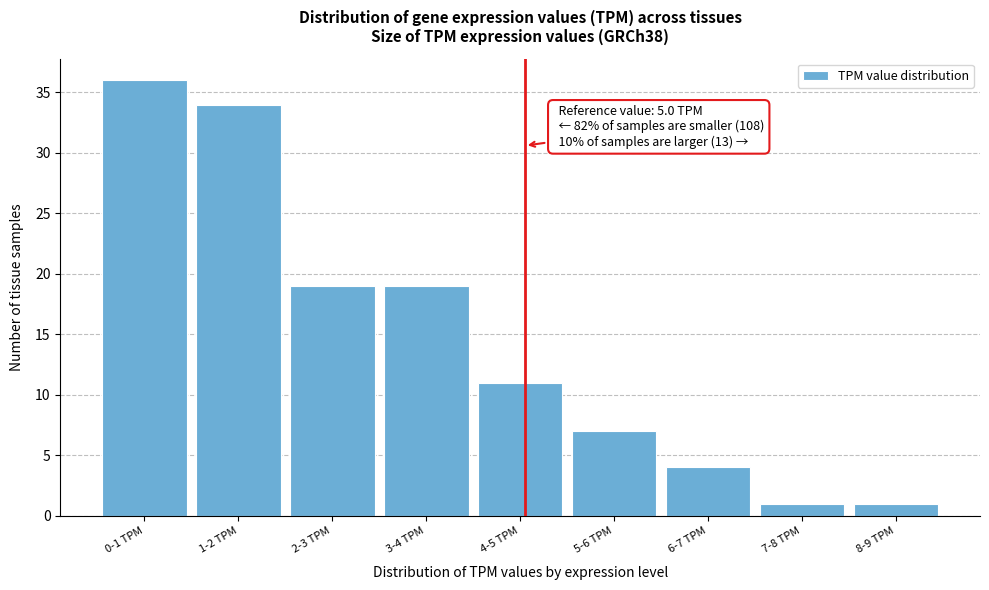

Reading left to right, transcribe all the data shown in this chart.

0-1 TPM=36	1-2 TPM=34	2-3 TPM=19	3-4 TPM=19	4-5 TPM=11	5-6 TPM=7	6-7 TPM=4	7-8 TPM=1	8-9 TPM=1